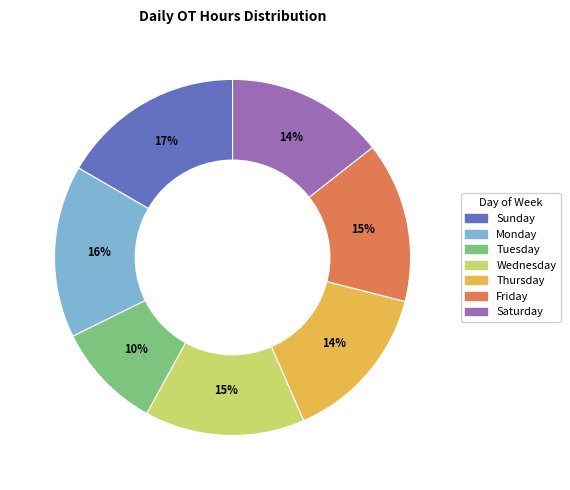

Is there a majority slice in this chart?

No